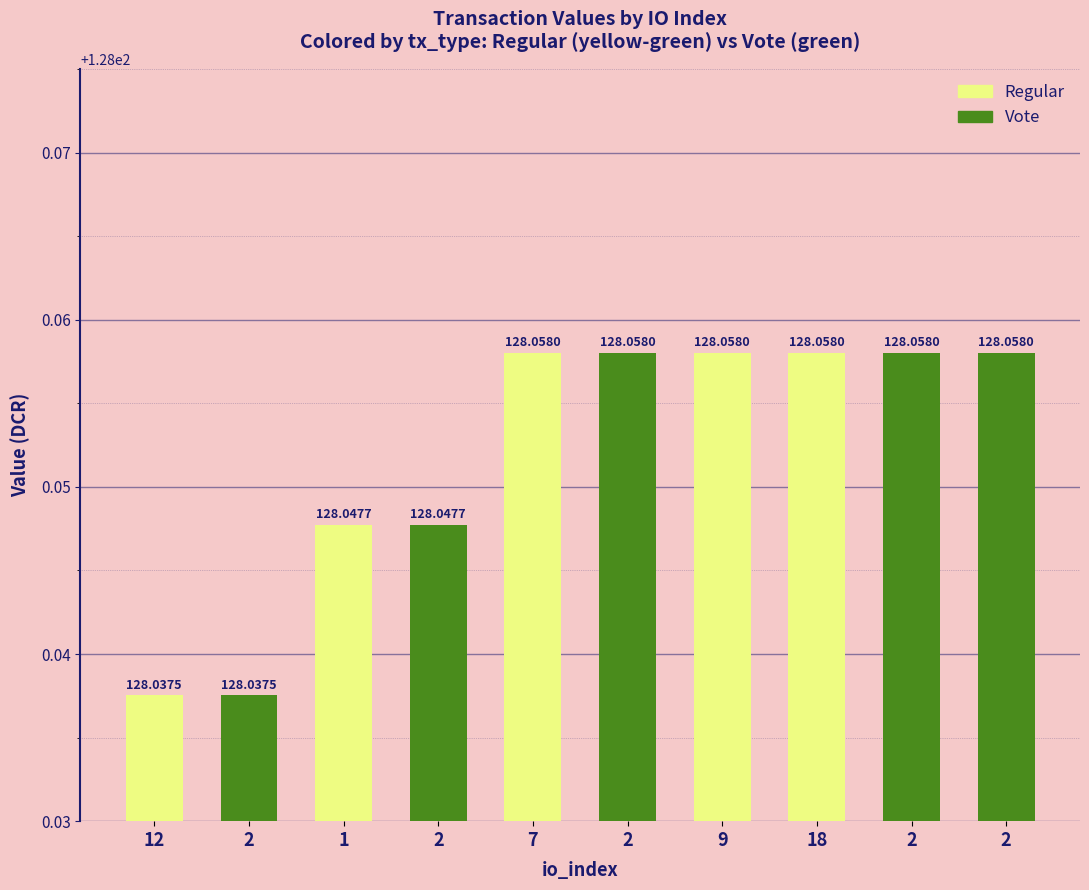

List the labels in order of value, largest first.

7, 2, 9, 18, 2, 2, 1, 2, 12, 2